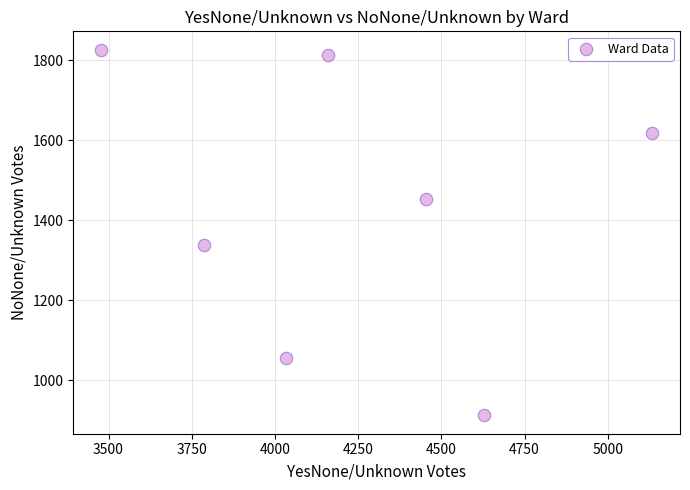

What Y value in the scatter plot is closest to 1369?

1339